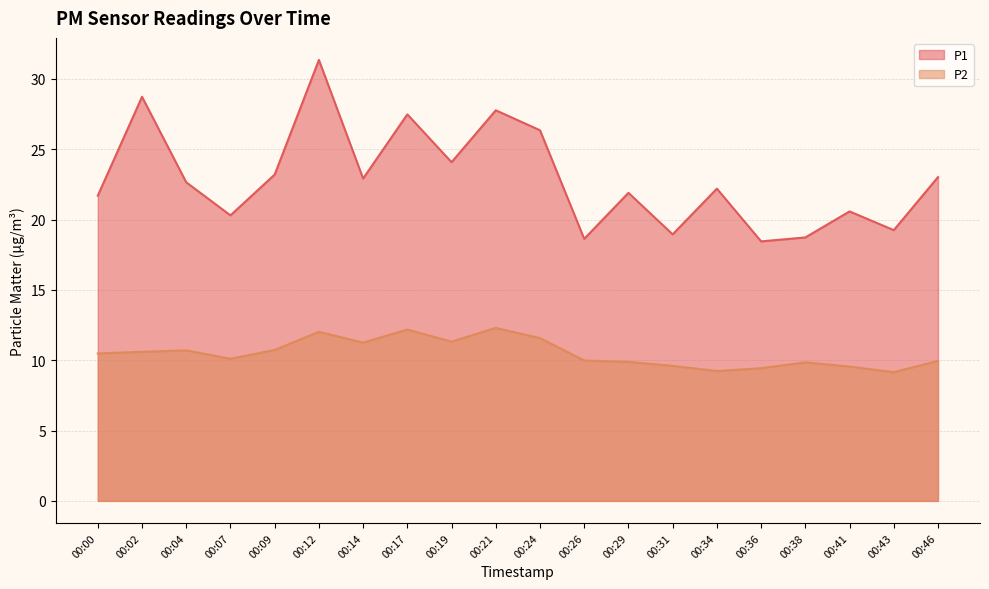

What is the average value of the P2 series?

10.5